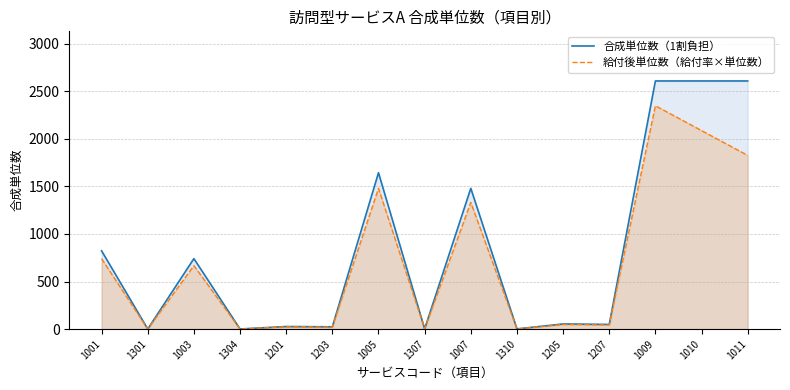

True or false: 合成単位数（1割負担） has a value of 2609.0 at 1009.

True